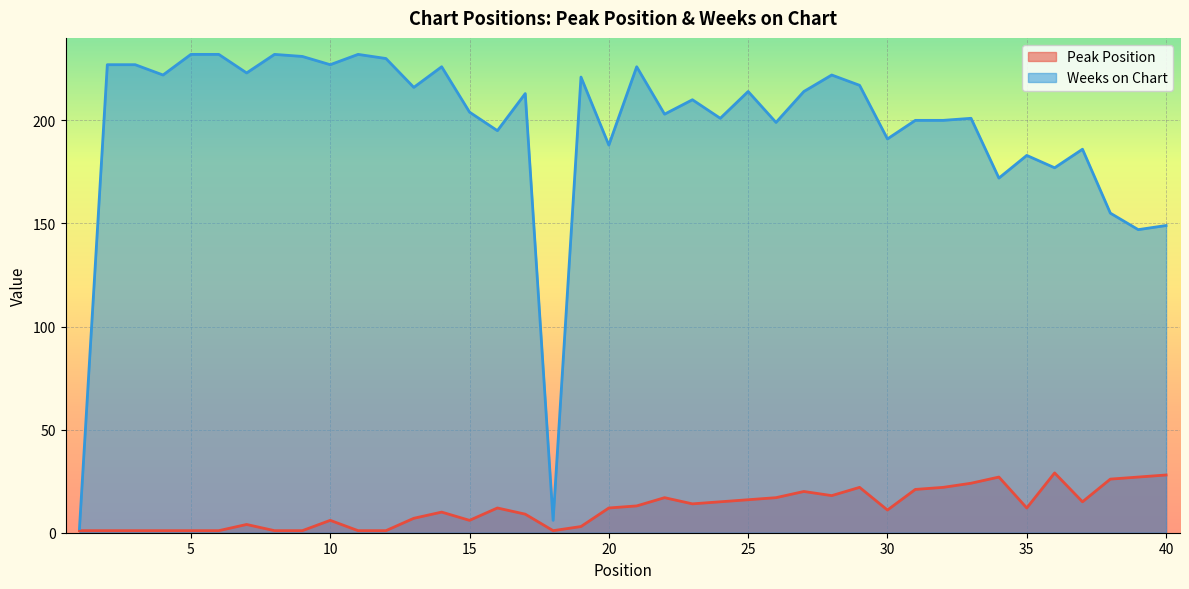

True or false: Weeks on Chart and Peak Position intersect in this chart.

False